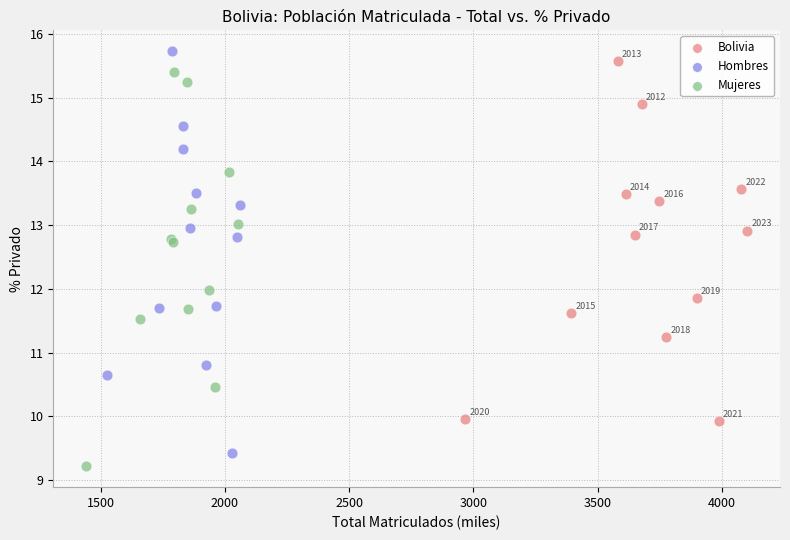

Which series contains the lowest Y value?

Mujeres